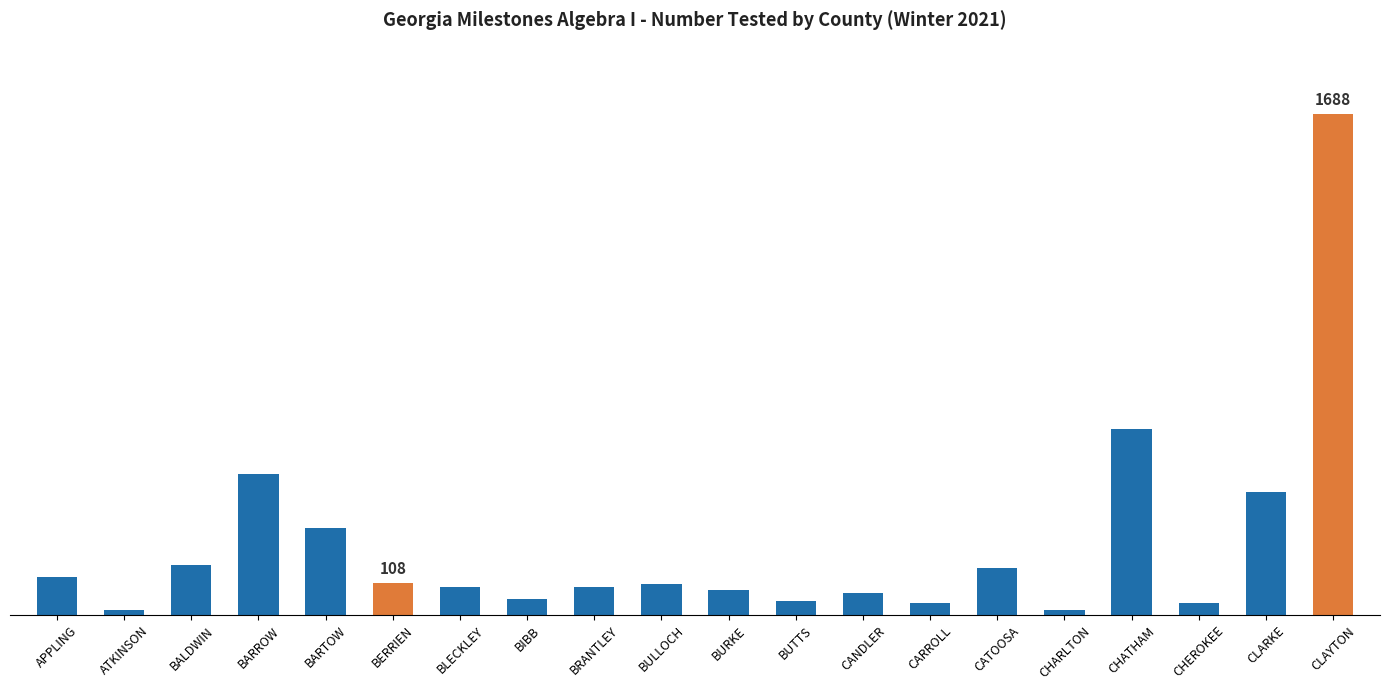

What is the minimum value shown in the chart?

17